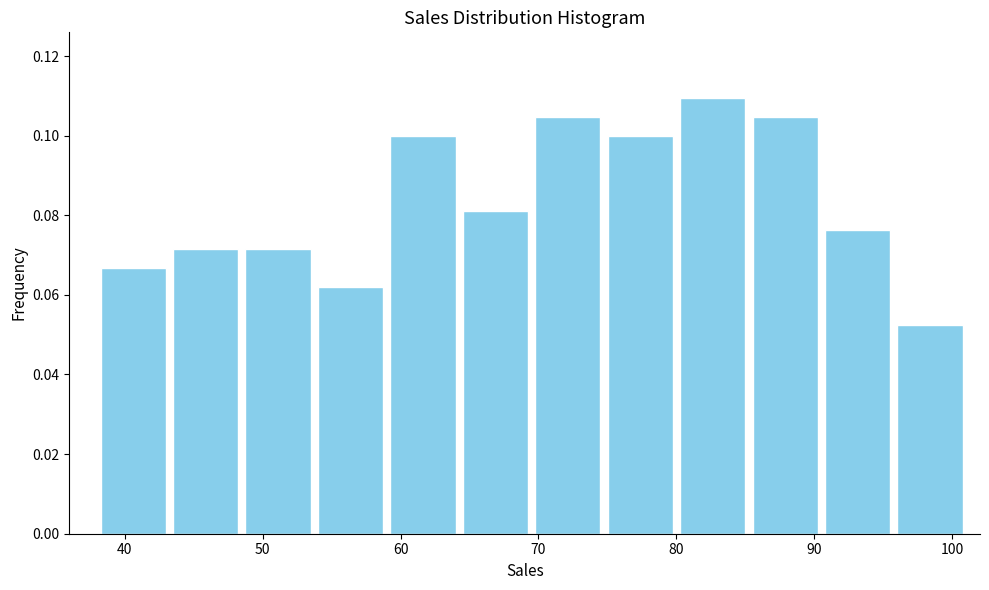

Reading left to right, list every bar in this chart as the range it spans on the x-axis followed by its height. Neither the bar edges nor the heights are printed on the chart, so give them approximately, as read against the axes.

38 to 43: 0.066
43 to 49: 0.072
49 to 54: 0.072
54 to 59: 0.062
59 to 64: 0.100
64 to 70: 0.080
70 to 75: 0.104
75 to 80: 0.100
80 to 85: 0.110
85 to 91: 0.104
91 to 96: 0.076
96 to 101: 0.052